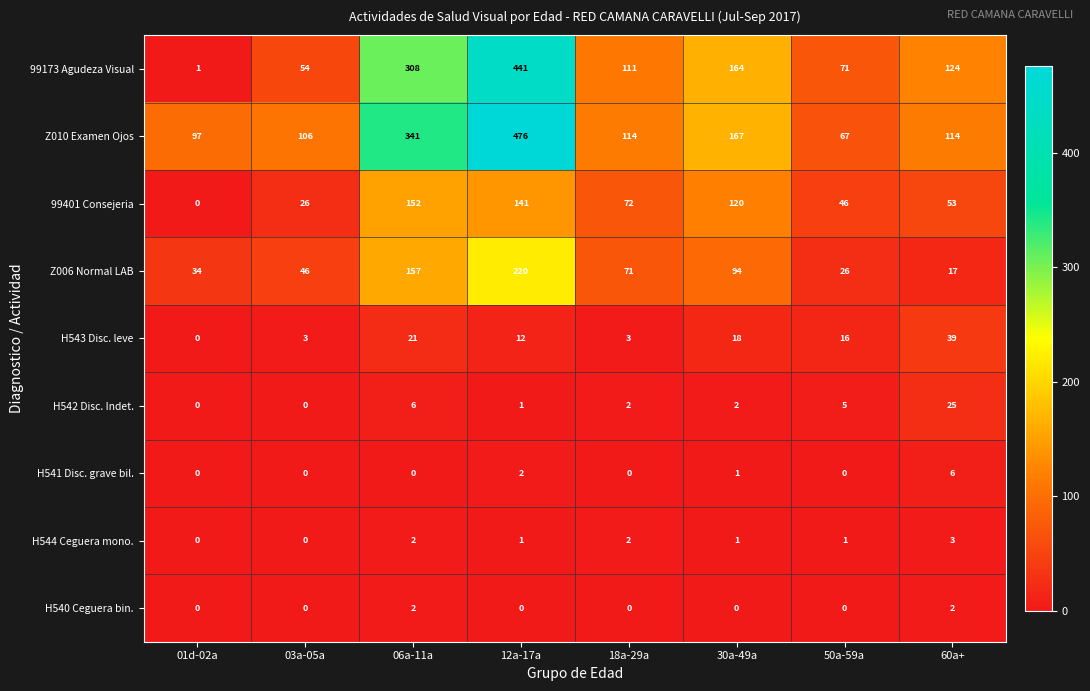

How many data points in H544 Ceguera mono. are less than 1?

2